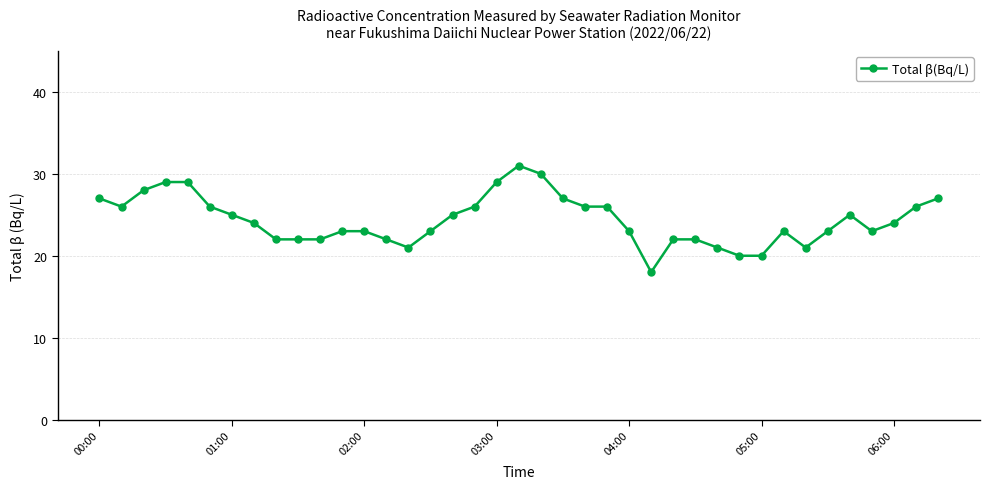

How many data points are less than 24?

19